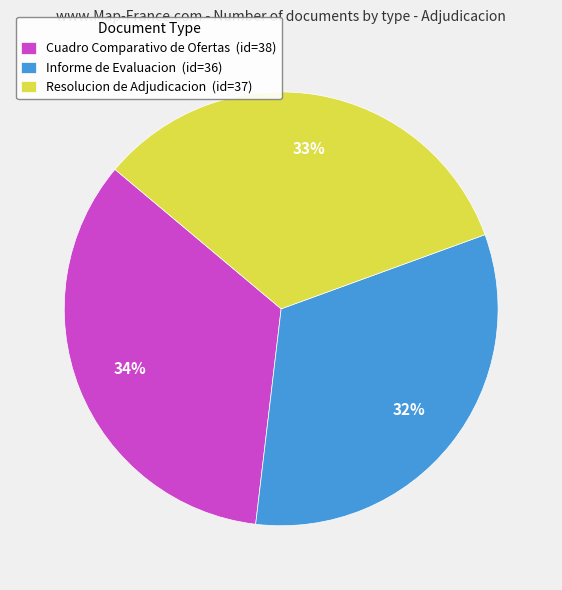

What is the ratio of the value at Informe de Evaluacion to the value at Cuadro Comparativo de Ofertas?

0.9